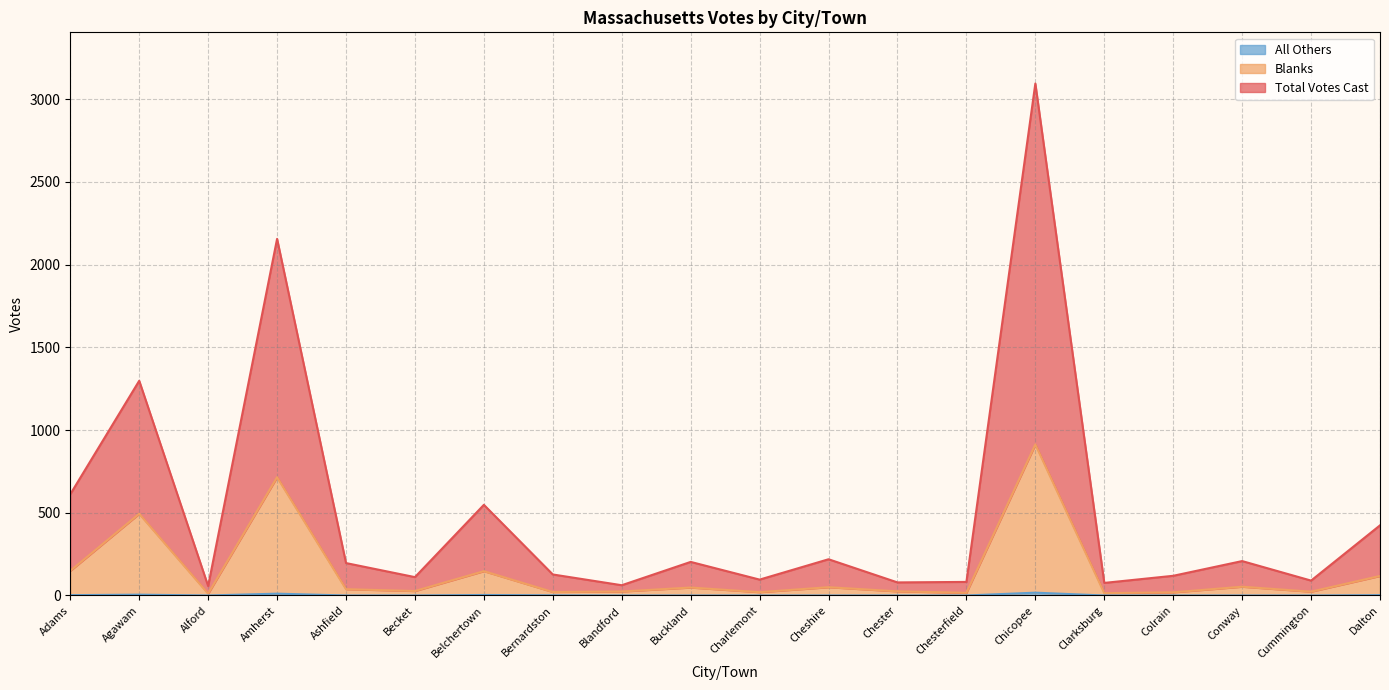

The Blanks series shows 84 at Buckland. True or false?

False